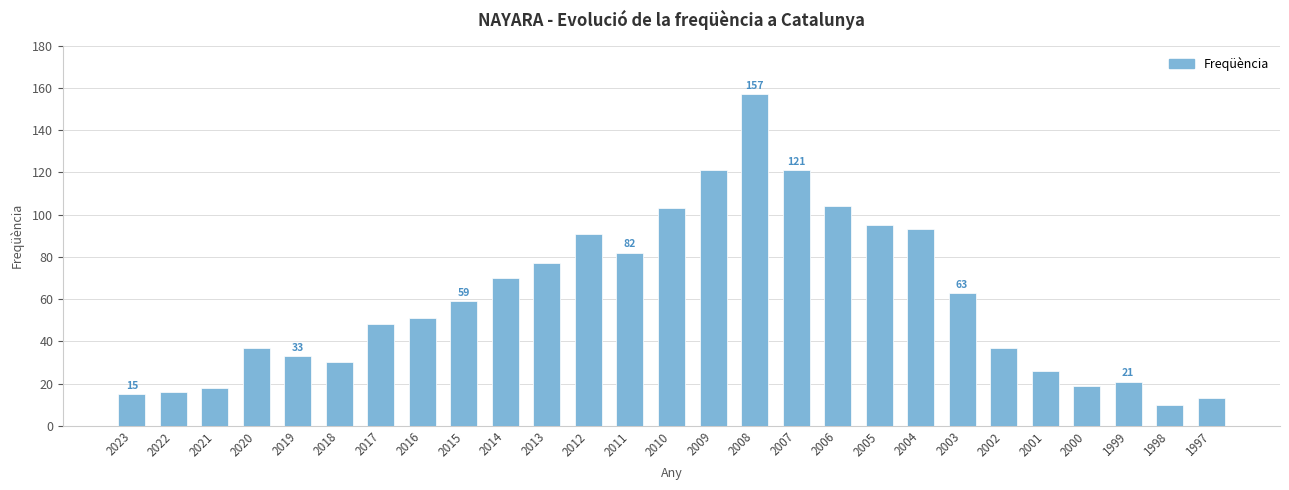

Which has a higher value, 2015 or 2021?

2015